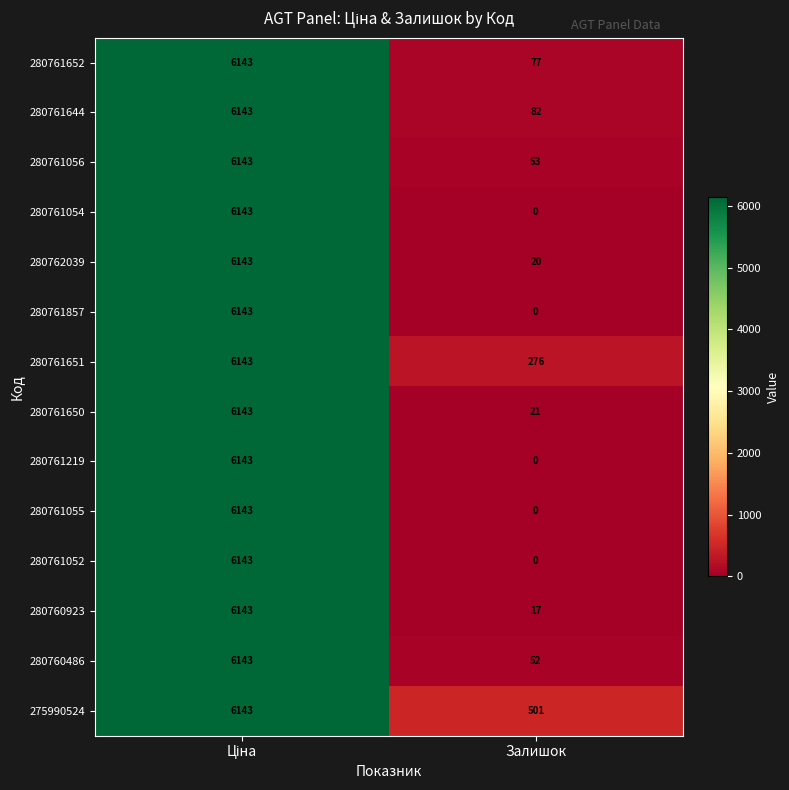

True or false: 280761644 has a value of 82 at Залишок.

True